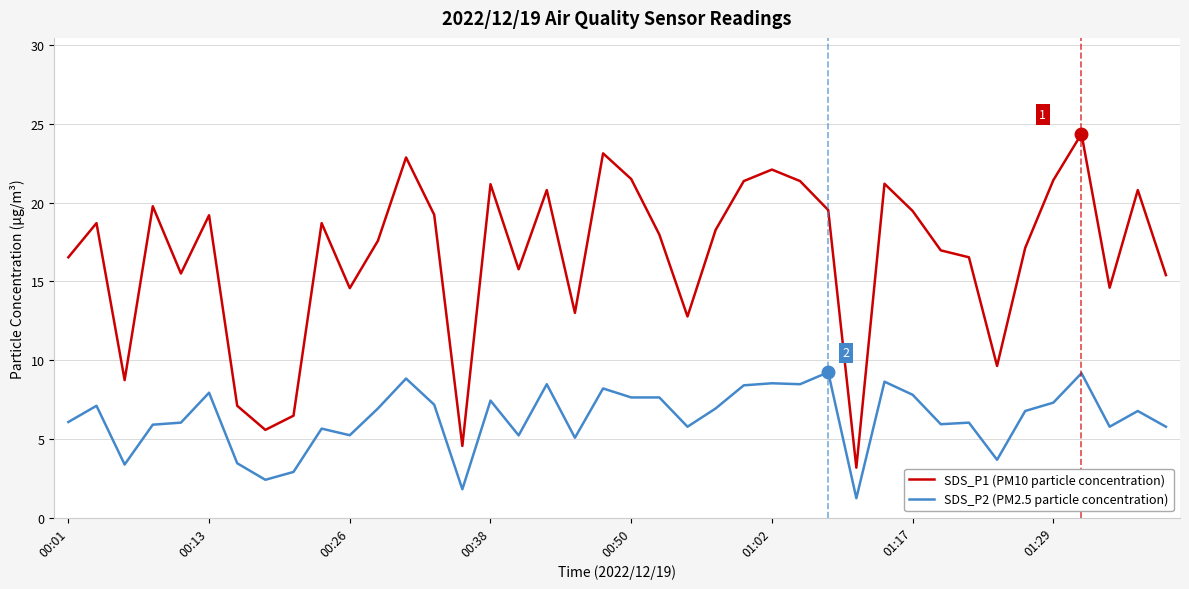

Which series has the largest range (max minus min)?

SDS_P1 (PM10 particle concentration)